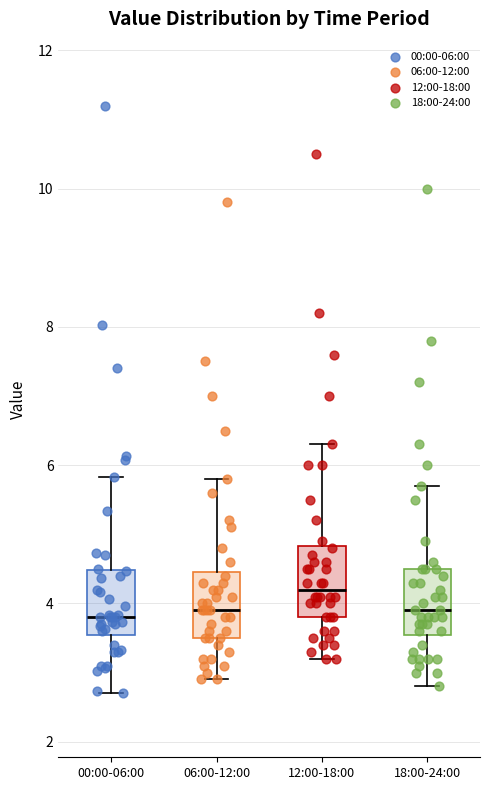

Which box has the highest median line?

12:00-18:00